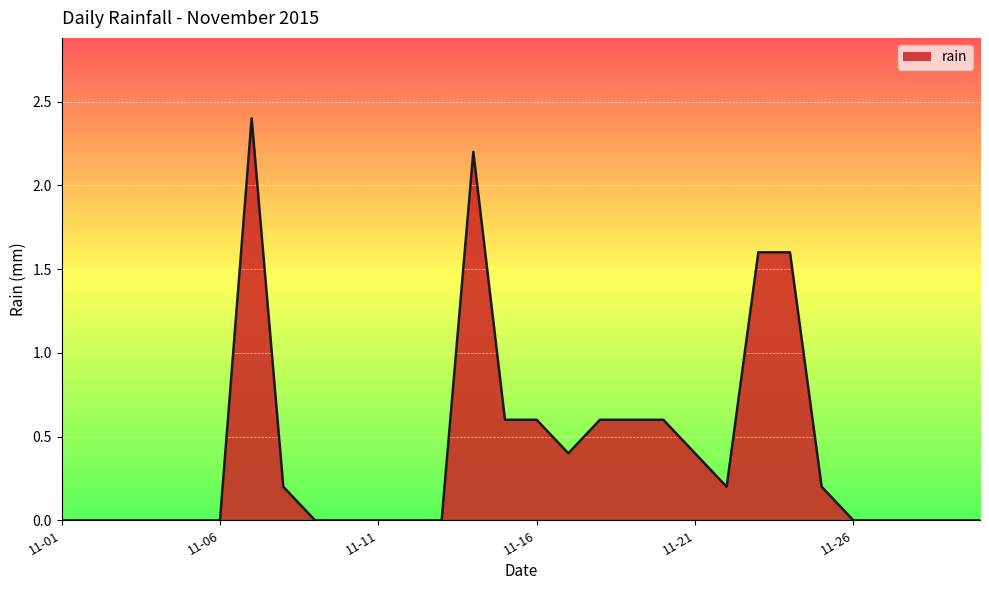

What is the maximum value shown in the chart?

2.4